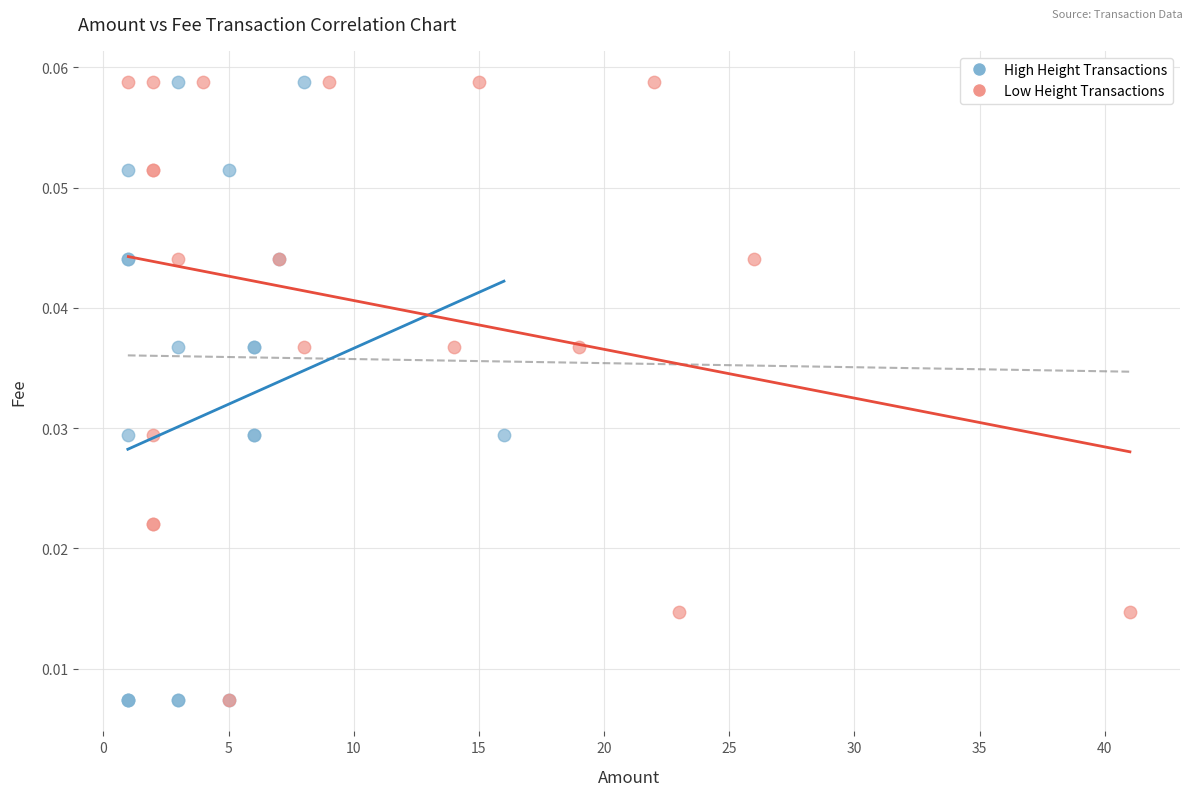

What are all the series names shown in the legend?

High Height Transactions, Low Height Transactions